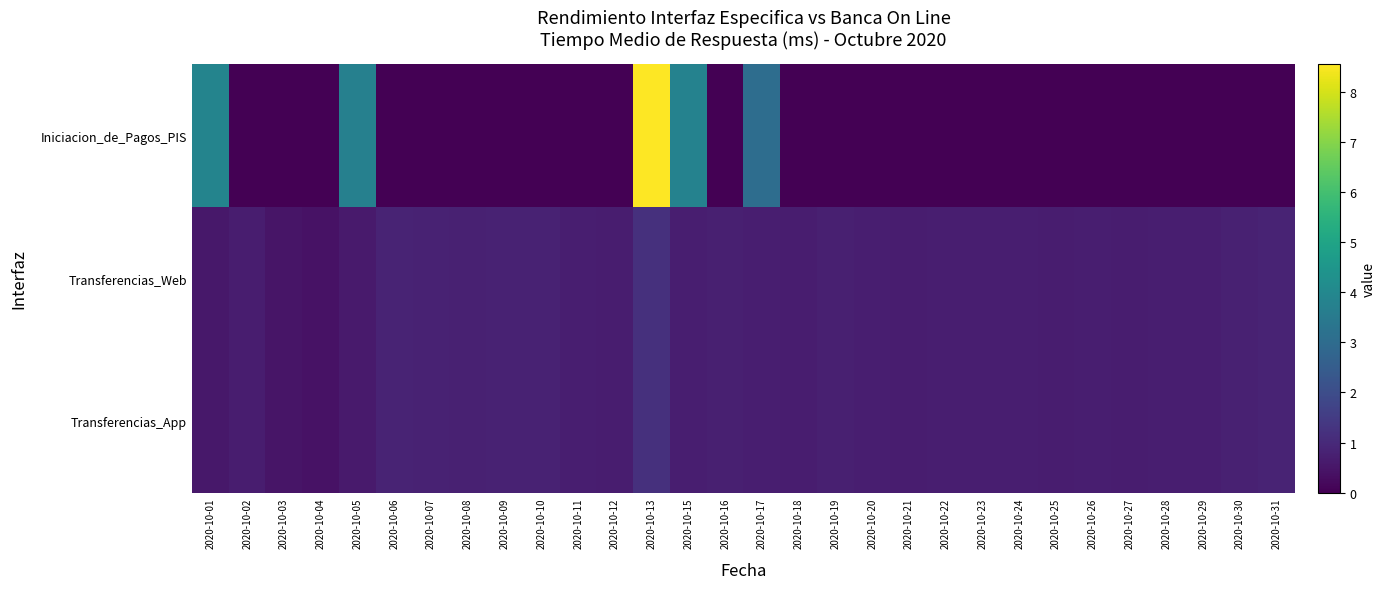

Reading left to right, transcribe all the data shown in this chart.

Iniciacion_de_Pagos_PIS: 2020-10-01=3.9	2020-10-02=0.0	2020-10-03=0.0	2020-10-04=0.0	2020-10-05=3.7	2020-10-06=0.0	2020-10-07=0.0	2020-10-08=0.0	2020-10-09=0.0	2020-10-10=0.0	2020-10-11=0.0	2020-10-12=0.0	2020-10-13=8.6	2020-10-15=3.8	2020-10-16=0.0	2020-10-17=3.0	2020-10-18=0.0	2020-10-19=0.0	2020-10-20=0.0	2020-10-21=0.0	2020-10-22=0.0	2020-10-23=0.0	2020-10-24=0.0	2020-10-25=0.0	2020-10-26=0.0	2020-10-27=0.0	2020-10-28=0.0	2020-10-29=0.0	2020-10-30=0.0	2020-10-31=0.0
Transferencias_Web: 2020-10-01=0.5	2020-10-02=0.7	2020-10-03=0.5	2020-10-04=0.4	2020-10-05=0.6	2020-10-06=0.8	2020-10-07=0.8	2020-10-08=0.8	2020-10-09=0.8	2020-10-10=0.8	2020-10-11=0.7	2020-10-12=0.7	2020-10-13=1.2	2020-10-15=0.7	2020-10-16=0.8	2020-10-17=0.7	2020-10-18=0.7	2020-10-19=0.8	2020-10-20=0.7	2020-10-21=0.7	2020-10-22=0.7	2020-10-23=0.7	2020-10-24=0.7	2020-10-25=0.7	2020-10-26=0.7	2020-10-27=0.7	2020-10-28=0.7	2020-10-29=0.7	2020-10-30=0.8	2020-10-31=0.8
Transferencias_App: 2020-10-01=0.5	2020-10-02=0.7	2020-10-03=0.5	2020-10-04=0.4	2020-10-05=0.6	2020-10-06=0.8	2020-10-07=0.8	2020-10-08=0.8	2020-10-09=0.8	2020-10-10=0.8	2020-10-11=0.7	2020-10-12=0.7	2020-10-13=1.2	2020-10-15=0.7	2020-10-16=0.8	2020-10-17=0.7	2020-10-18=0.7	2020-10-19=0.8	2020-10-20=0.7	2020-10-21=0.7	2020-10-22=0.7	2020-10-23=0.7	2020-10-24=0.7	2020-10-25=0.7	2020-10-26=0.7	2020-10-27=0.7	2020-10-28=0.7	2020-10-29=0.7	2020-10-30=0.8	2020-10-31=0.8